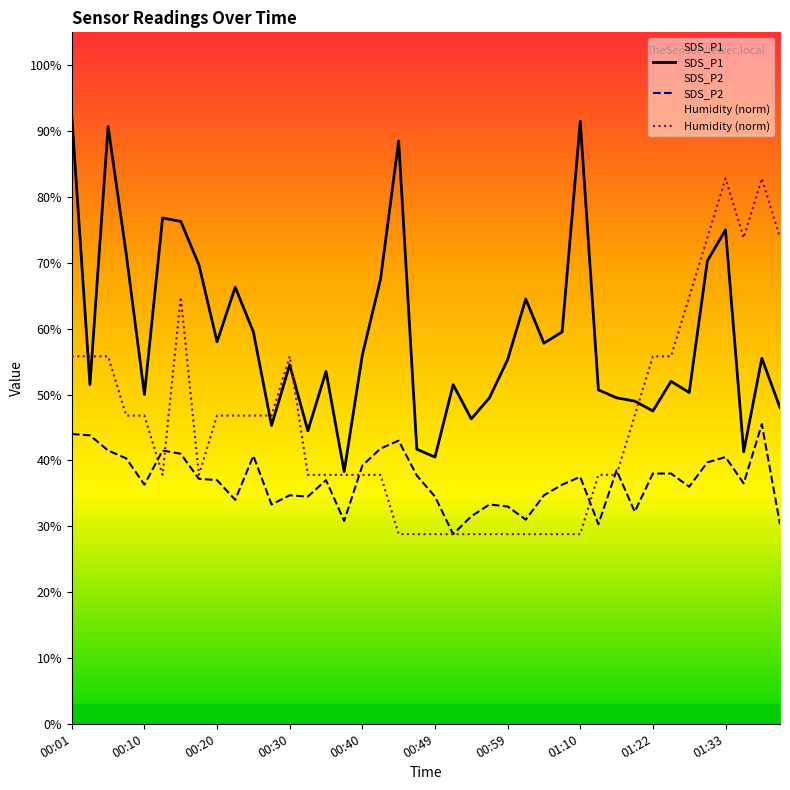

At how many categories does at least one series exceed 5?

30